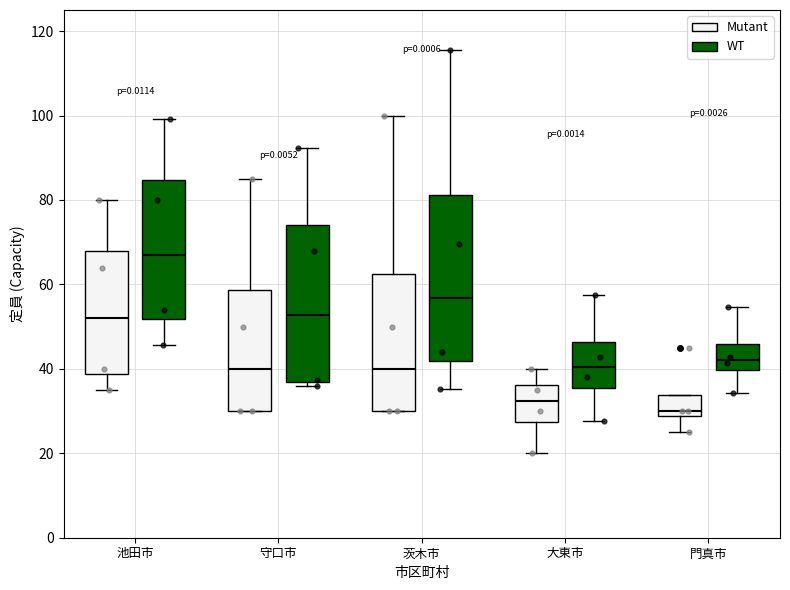

Where does the median line of the box for 守口市 (Mutant) sit on the y-axis? The values are not printed on the chart, so give them approximately, as read against the axis.

40